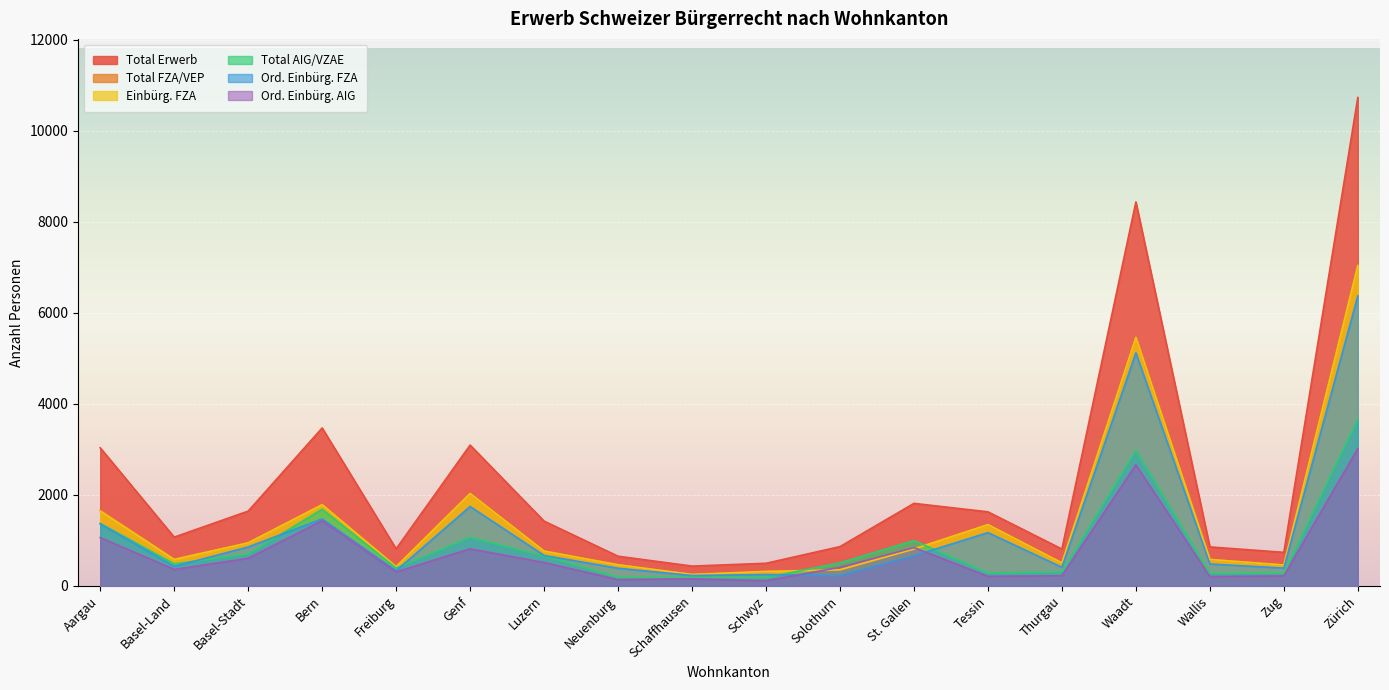

At which category does Ord. Einbürg. AIG reach its first local valley?

Basel-Land